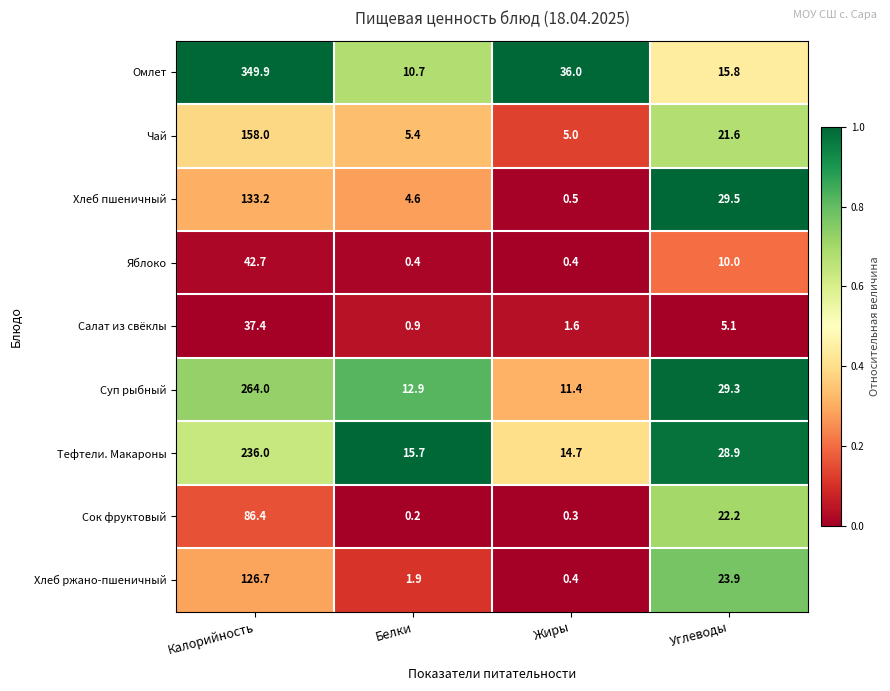

What is the spread (max minus min) of values at Жиры?

35.7